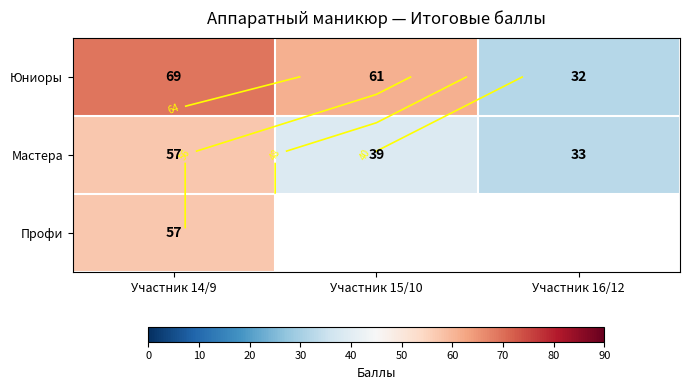

How many values in the Юниоры series exceed 61?

1